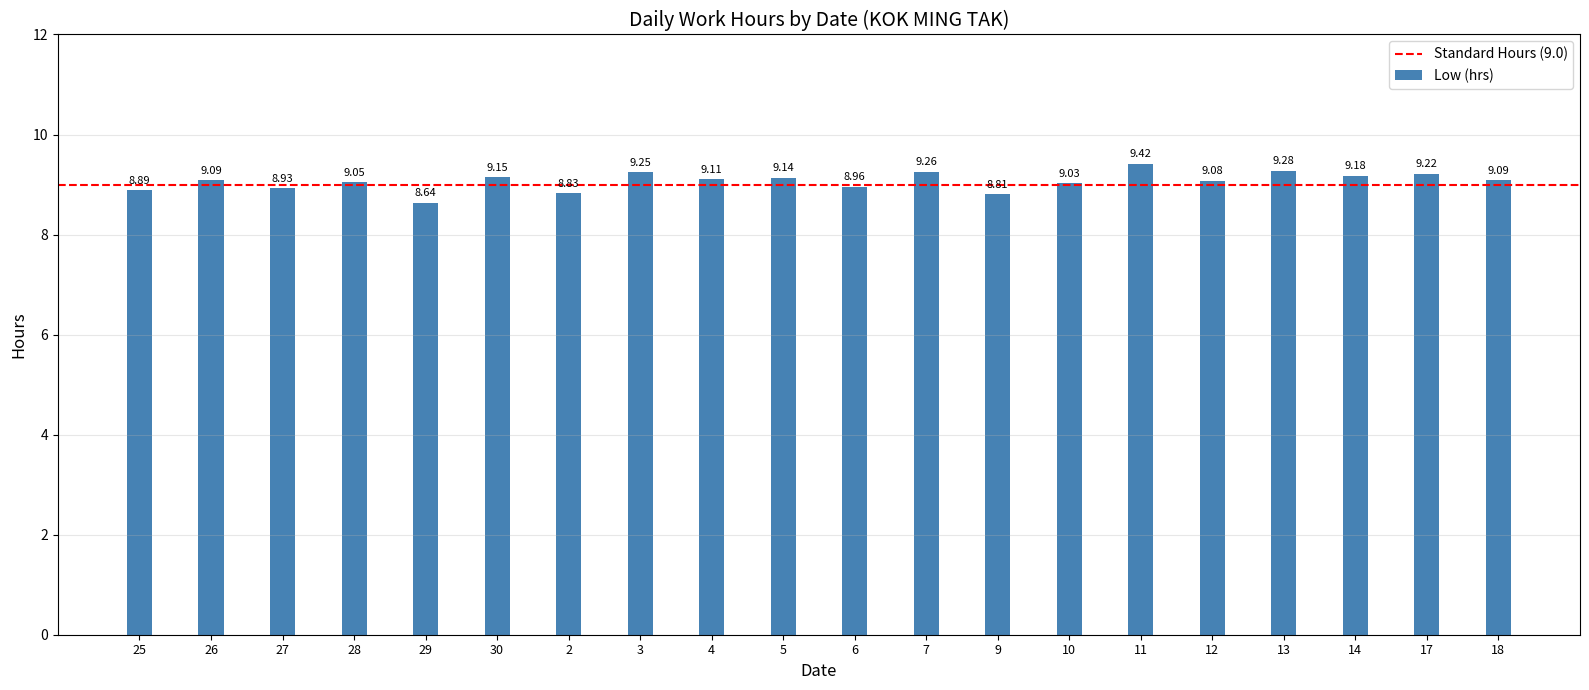

What is the difference between the maximum and minimum values?

0.8